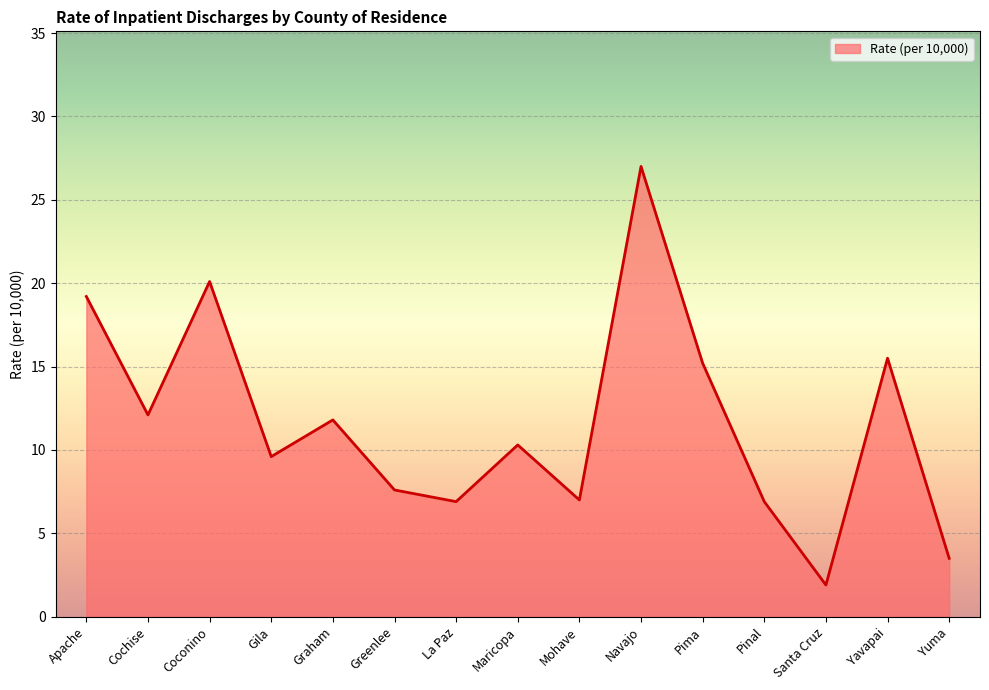

Is it true that the value at La Paz is 6.9?

True